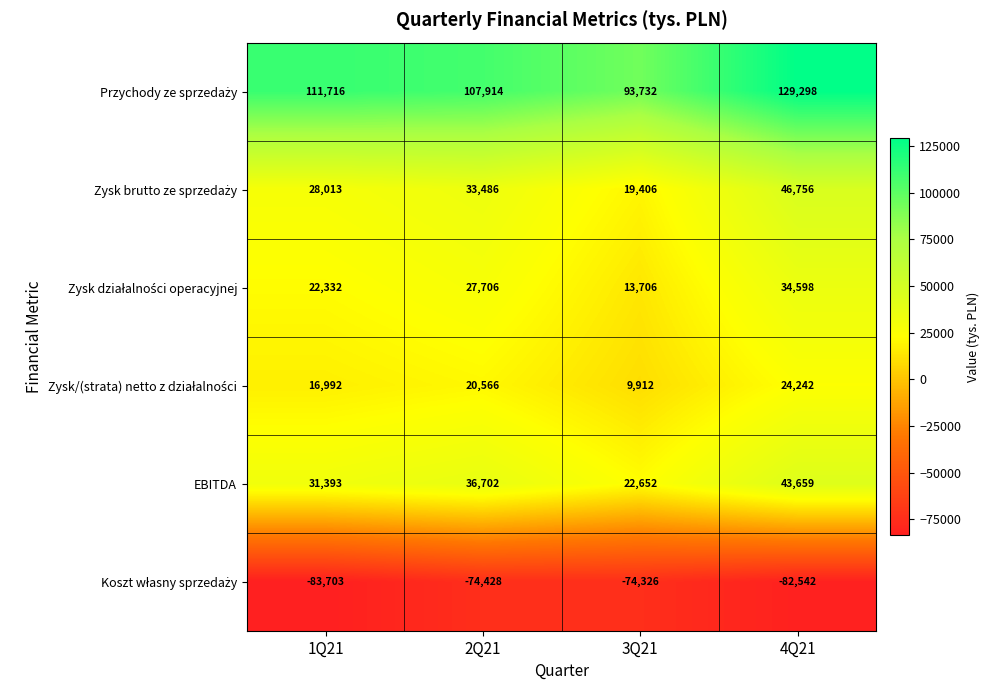

True or false: EBITDA has a value of 43659 at 4Q21.

True